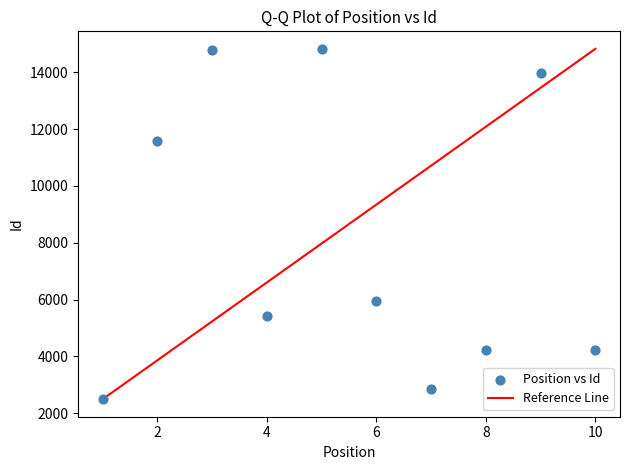

What Y value in the scatter plot is closest to 8659?

5962